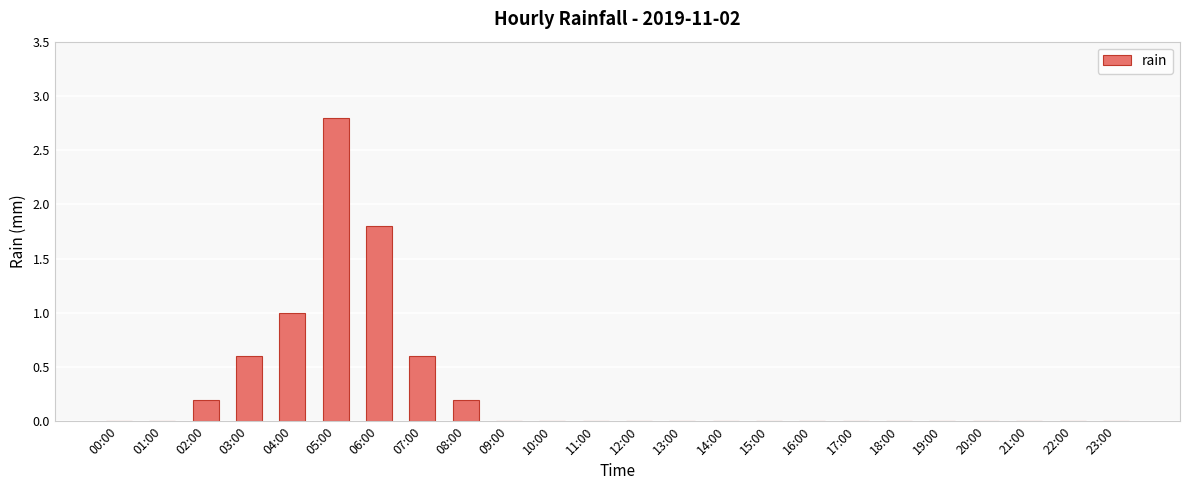

Count the number of categories in the chart.

24